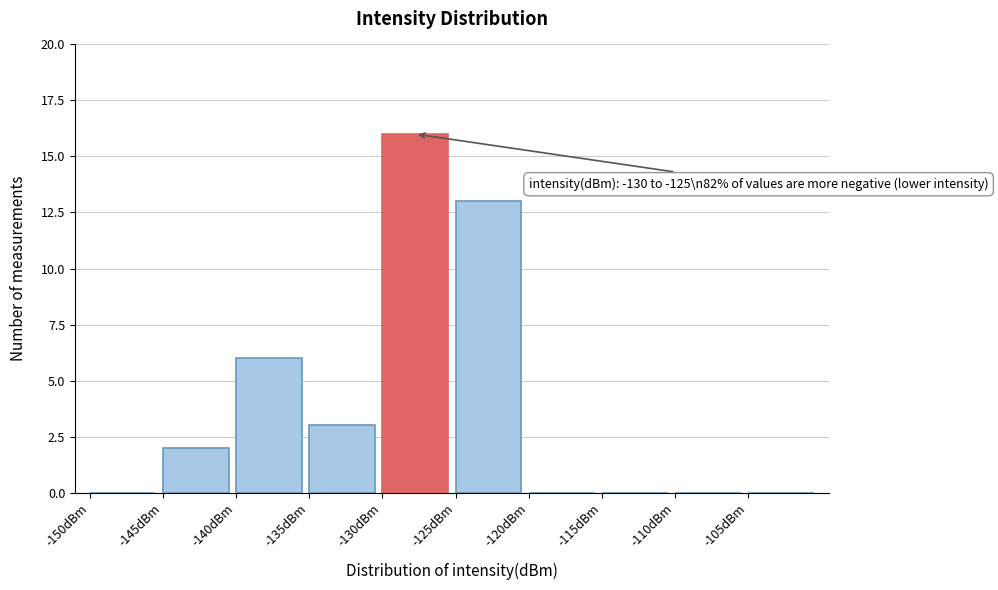

Which range on the x-axis has the tallest bar?

-130 to -125